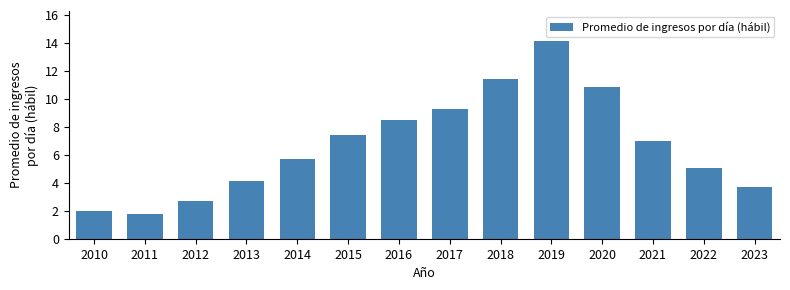

Reading left to right, extract all data points from this chart.

2.0	1.7	2.7	4.1	5.7	7.4	8.5	9.3	11.4	14.2	10.8	7.0	5.1	3.7